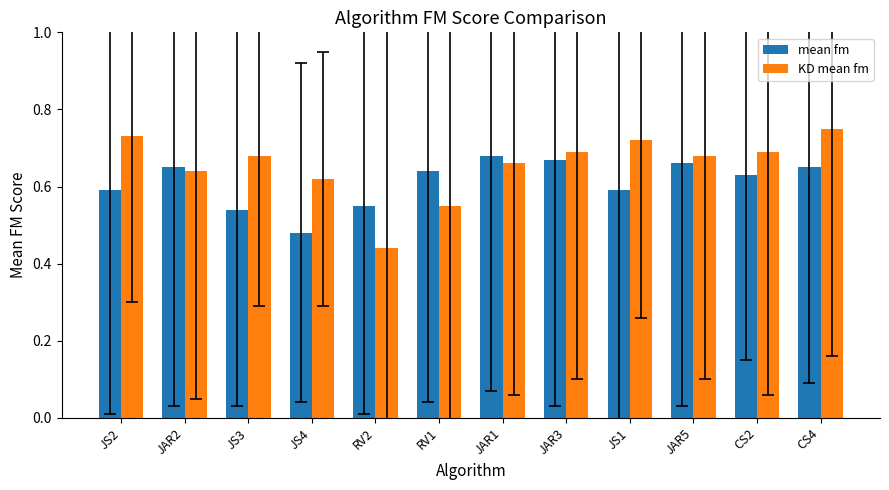

What is the label of the 1st bar from the right?

CS4